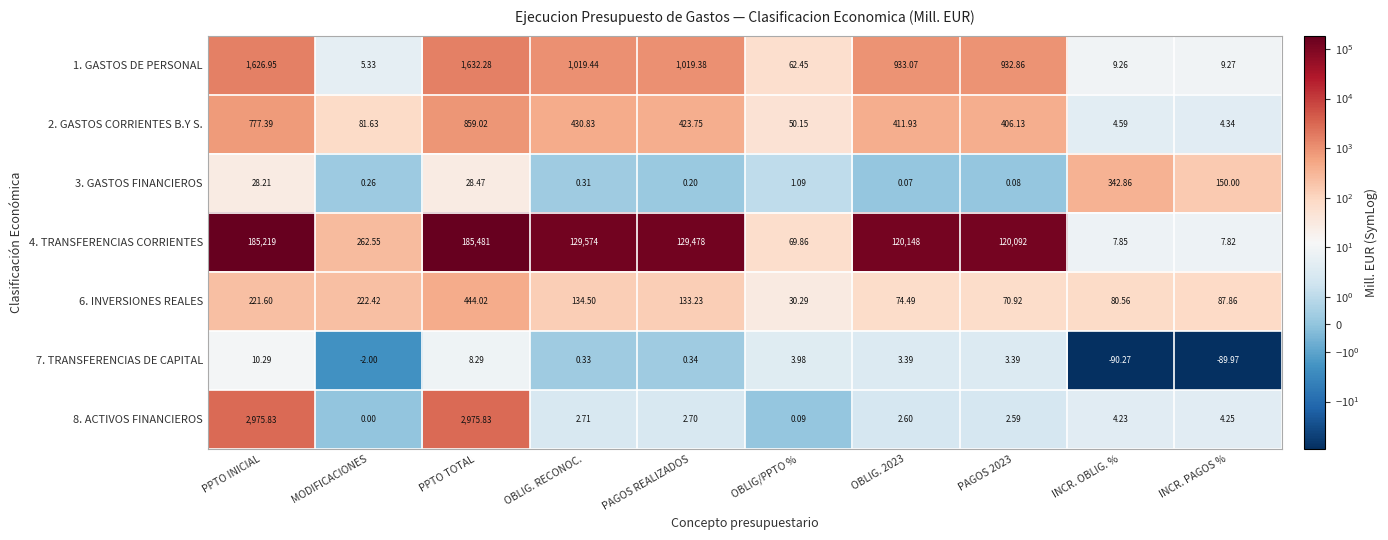

At which category is the sum across all series the highest?

PPTO TOTAL